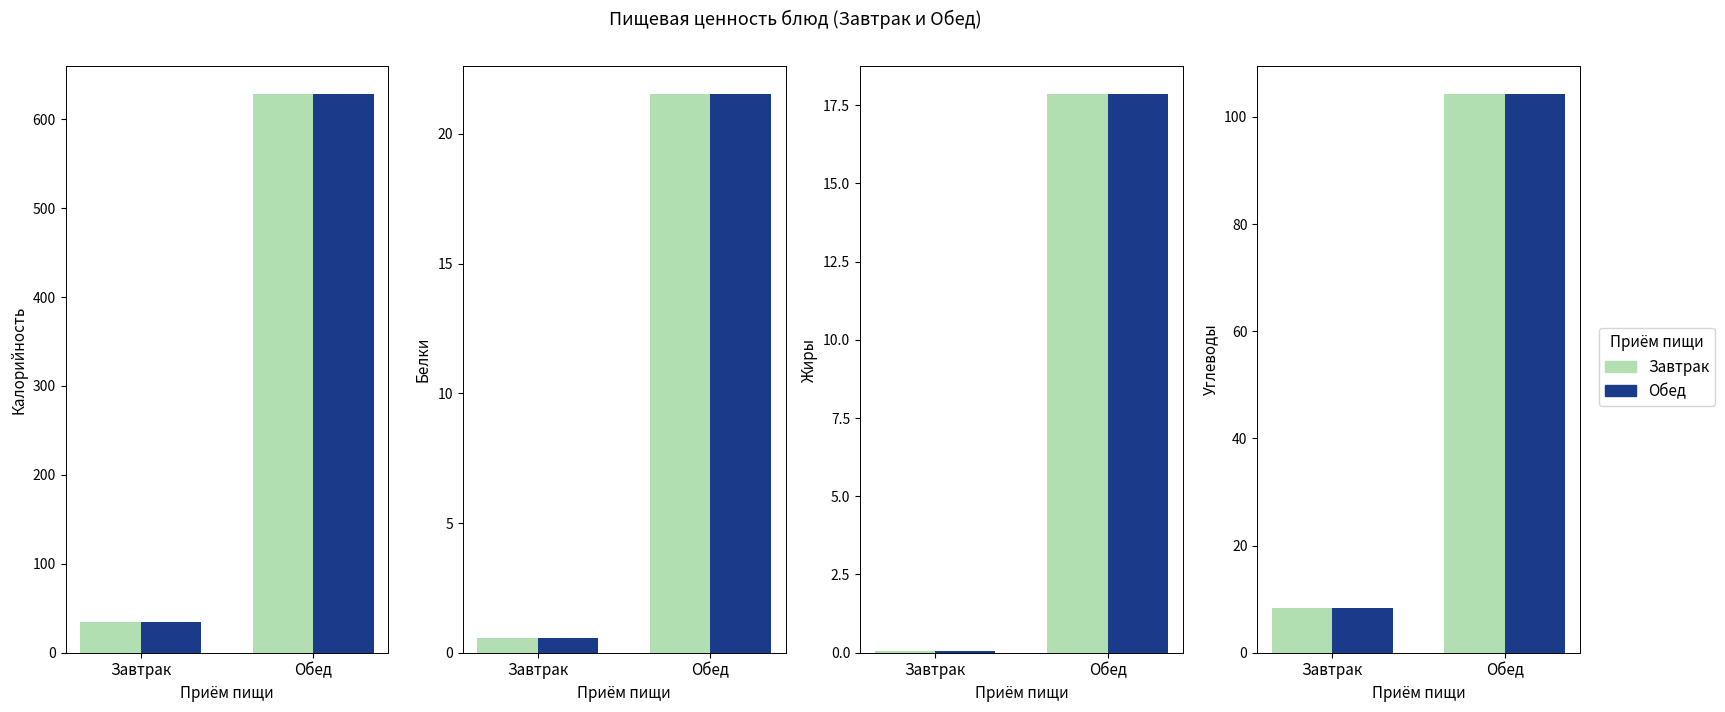

Reading right to left, transcribe all the data shown in this chart.

Завтрак: Обед=104.3	Завтрак=8.4
Обед: Обед=104.3	Завтрак=8.4